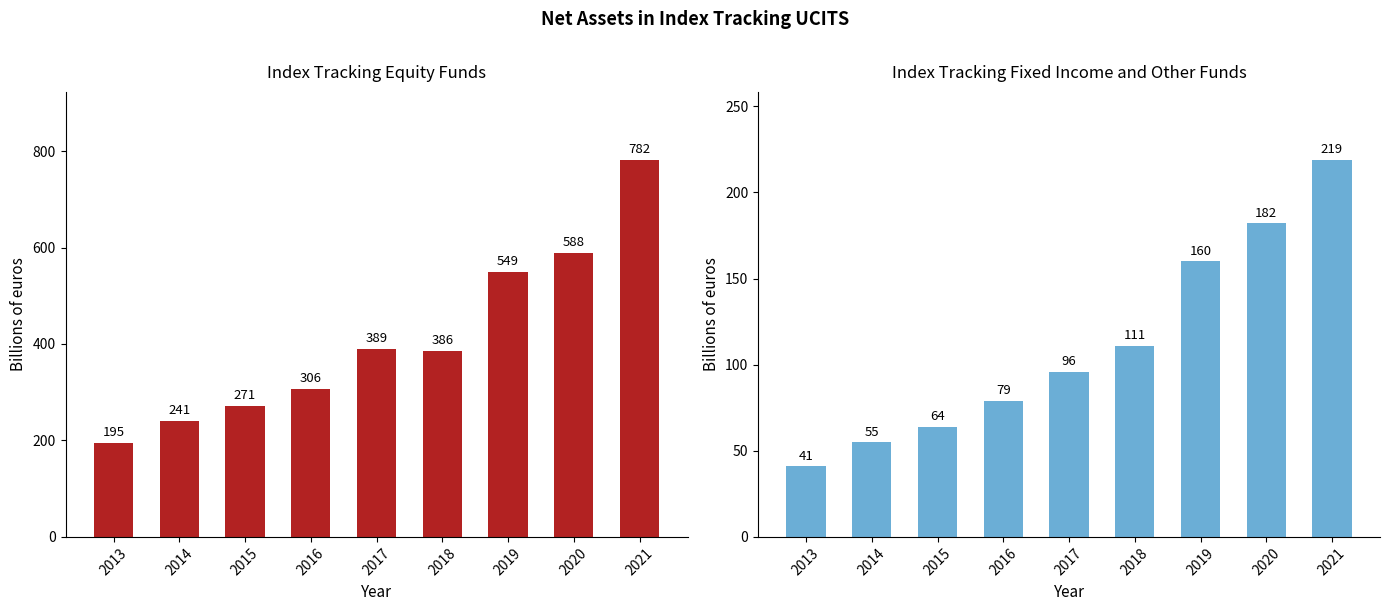

The value of Index tracking equity funds at 2015 is 389. True or false?

False